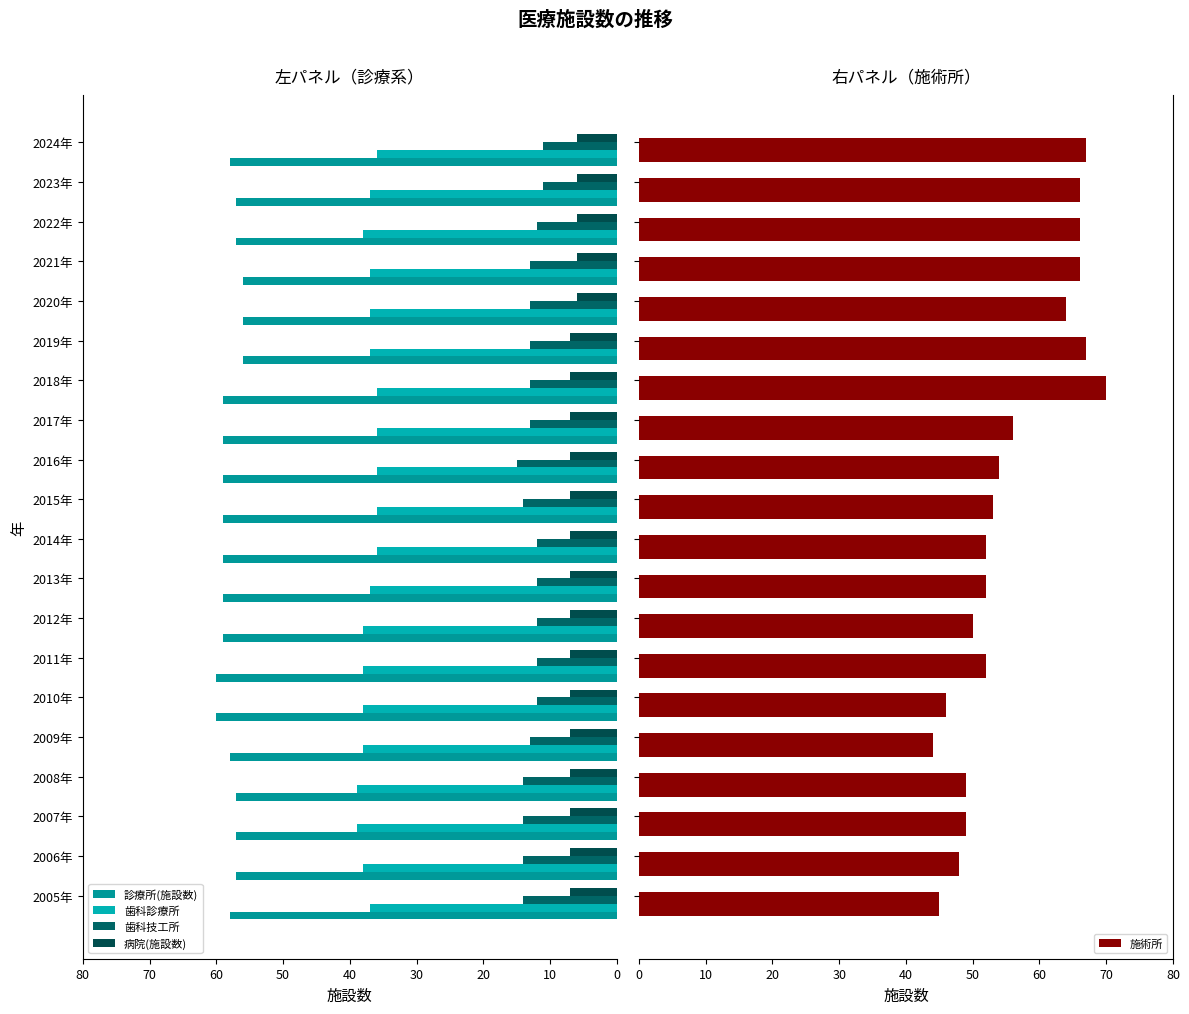

How many data points in 施術所 are above 53?

9